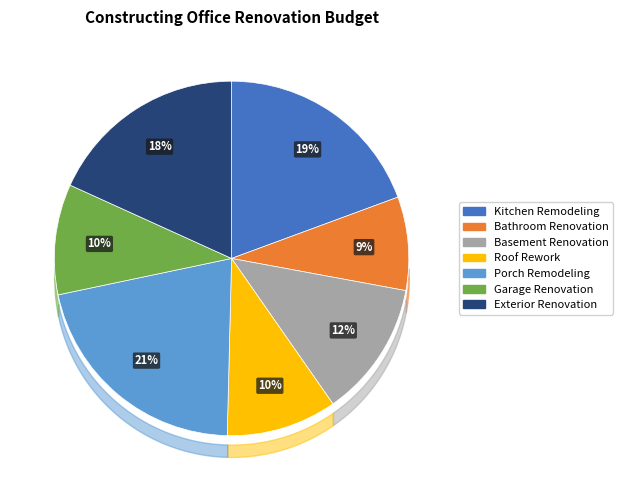

To the nearest percent, what percentage of the pie is Porch Remodeling?

21%